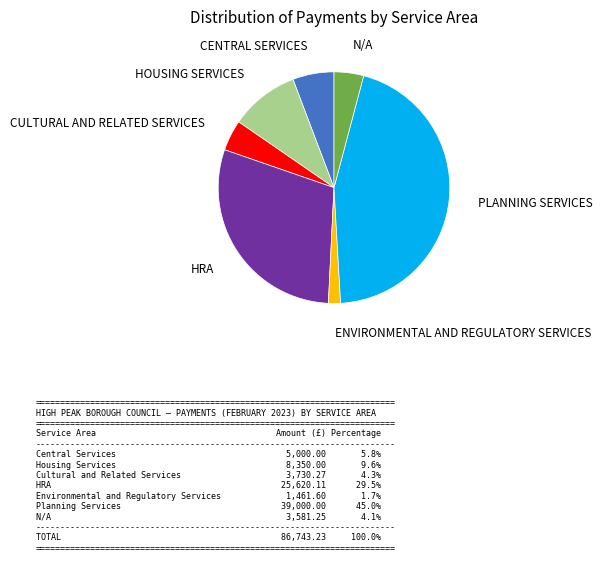

Count the number of slices in the pie.

7